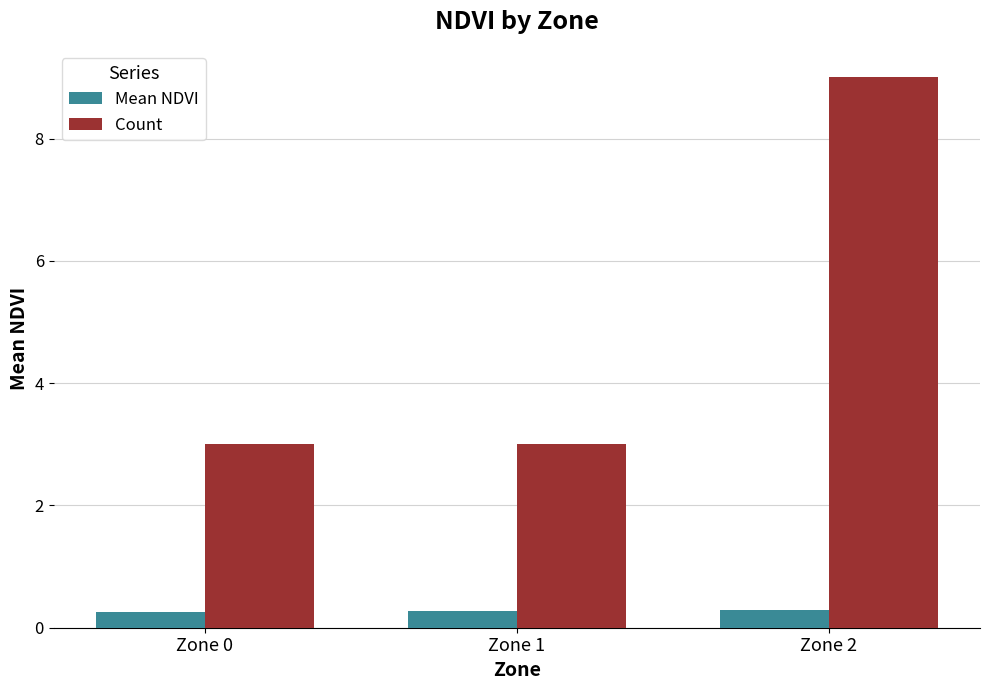

What is the maximum value for Count?

9.0